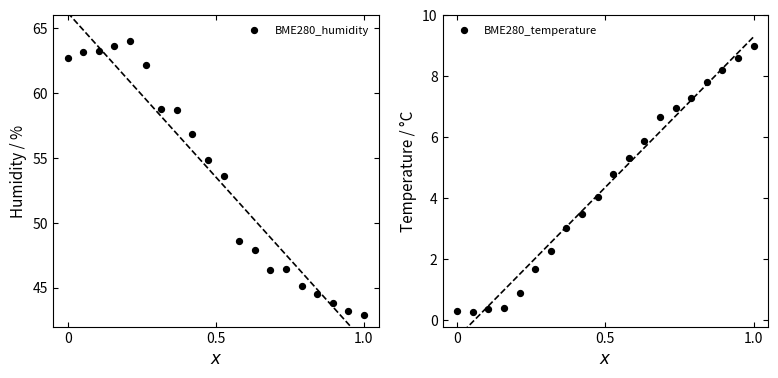

Which series has the largest Y range (max minus min)?

BME280_humidity